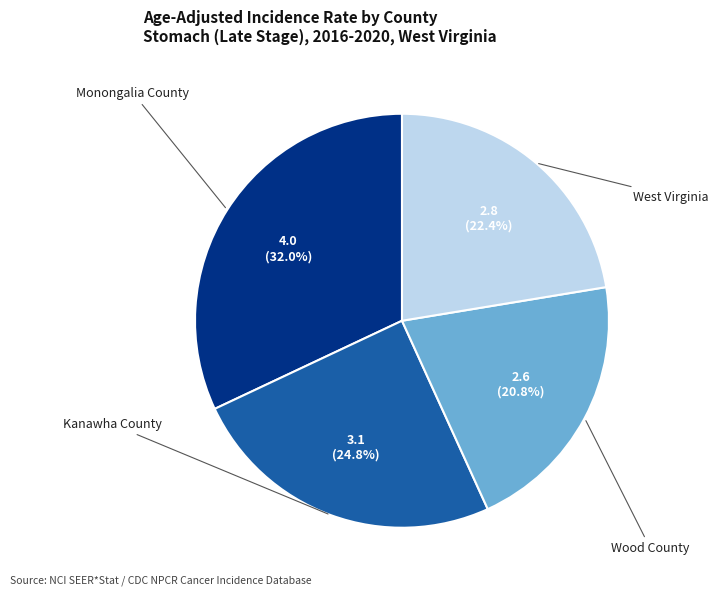

Is there any slice that represents more than half of the pie?

No